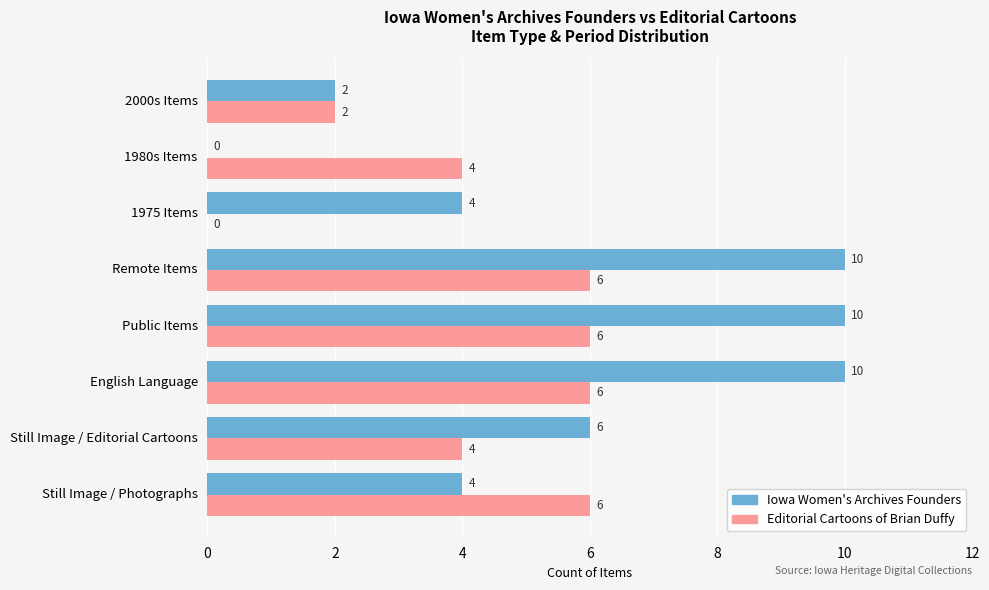

What is the sum of all Iowa Women's Archives Founders values?

46